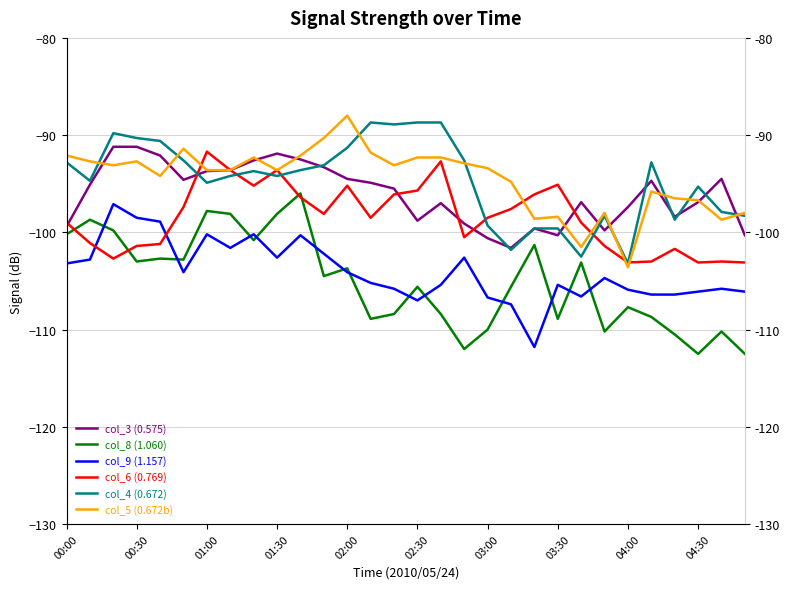

List the series in order of their peak value, lowest first.

col_9 (1.157), col_8 (1.060), col_6 (0.769), col_3 (0.575), col_4 (0.672), col_5 (0.672b)